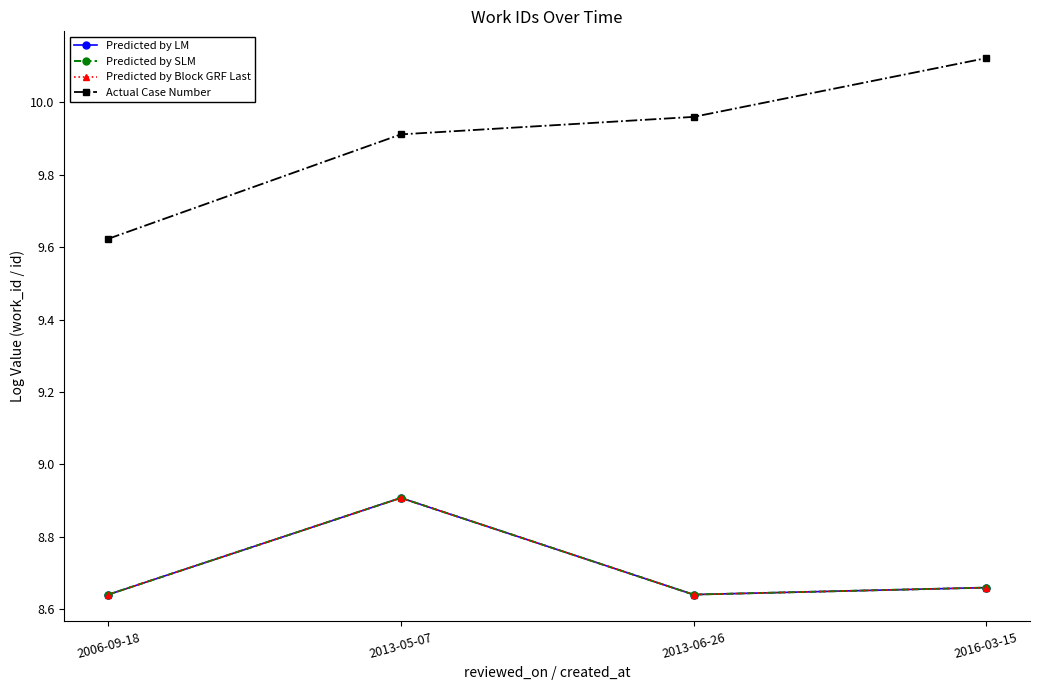

Rank the categories by Predicted by Block GRF Last value from lowest to highest.

2006-09-18, 2013-06-26, 2016-03-15, 2013-05-07